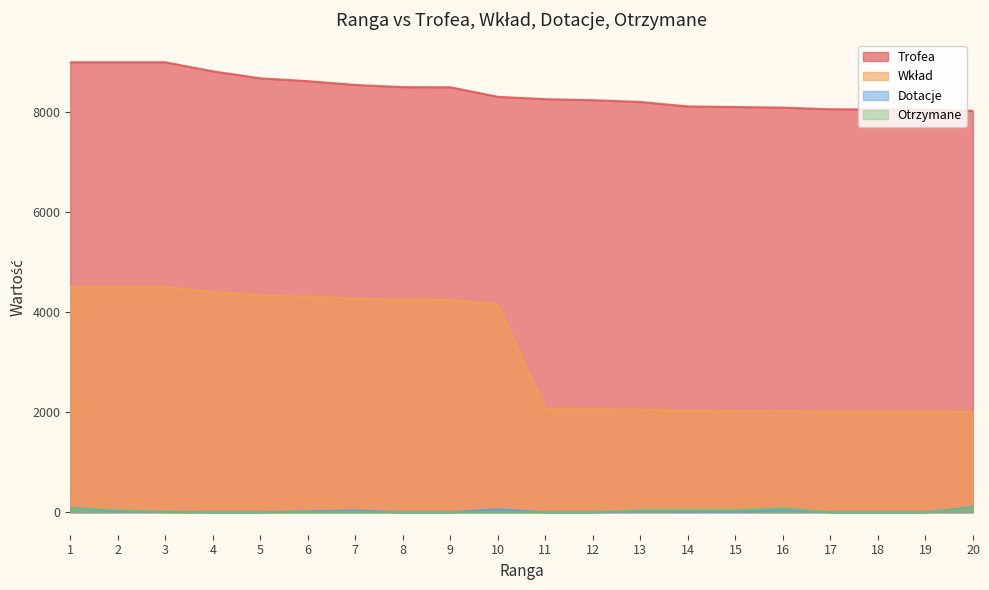

Is the value of Dotacje at 6 greater than the value of Trofea at 1?

No